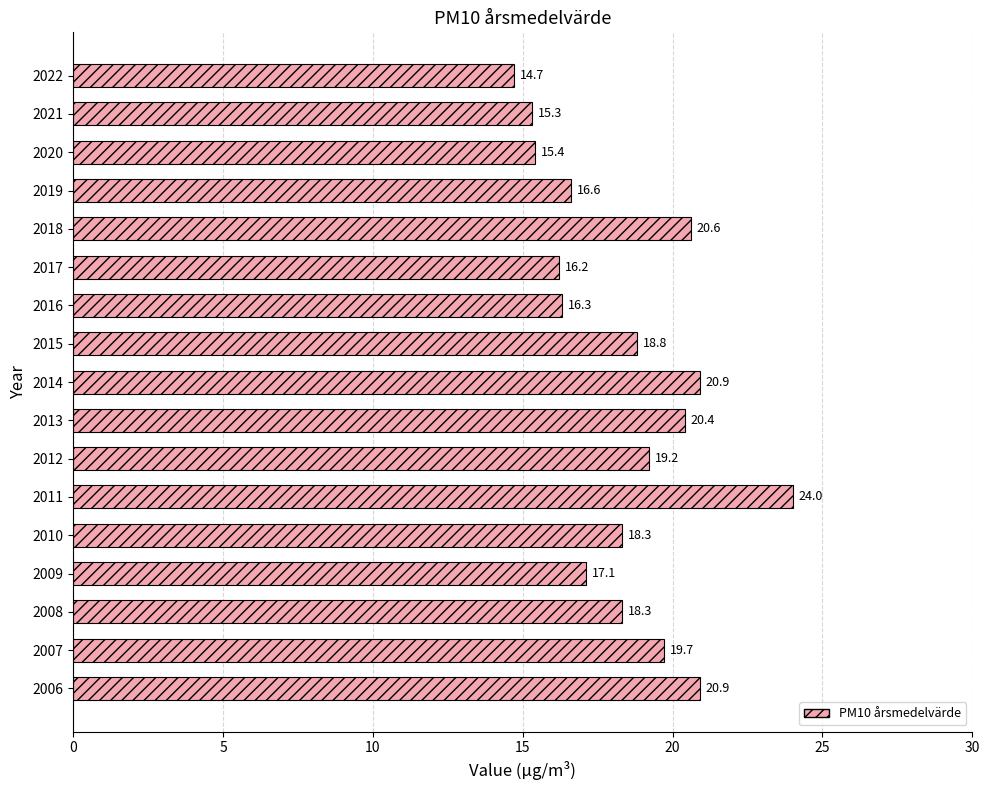

How many data points are above 18?

10